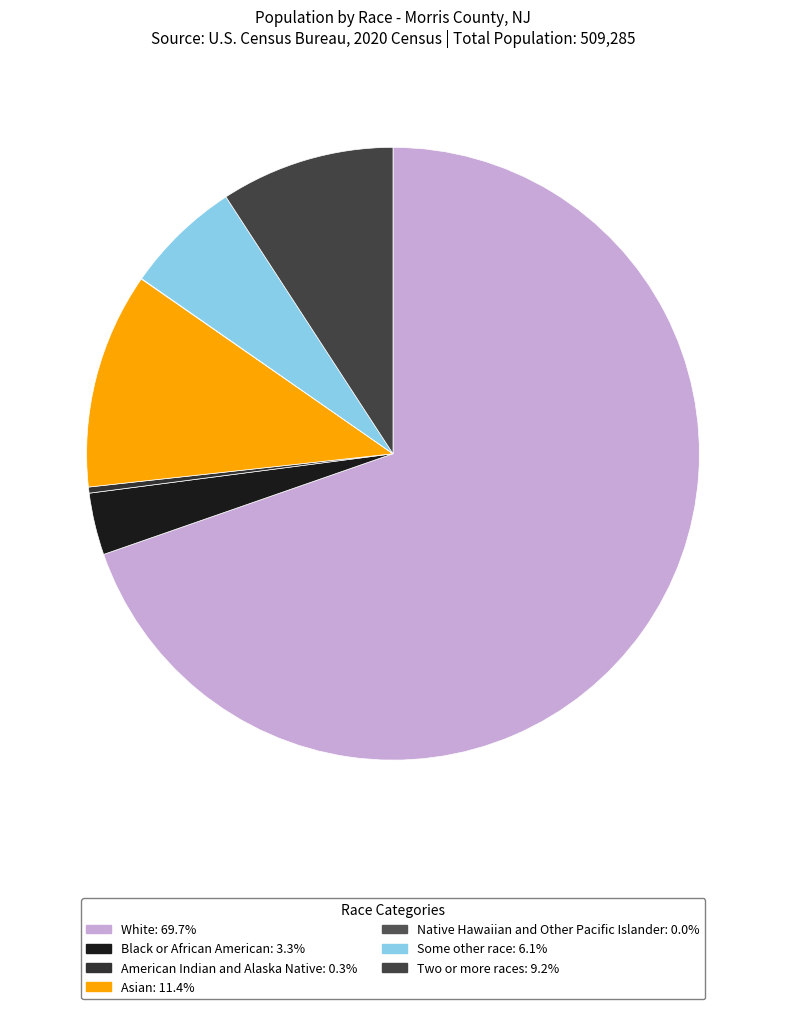

To the nearest percent, what is the average slice percentage?

14%